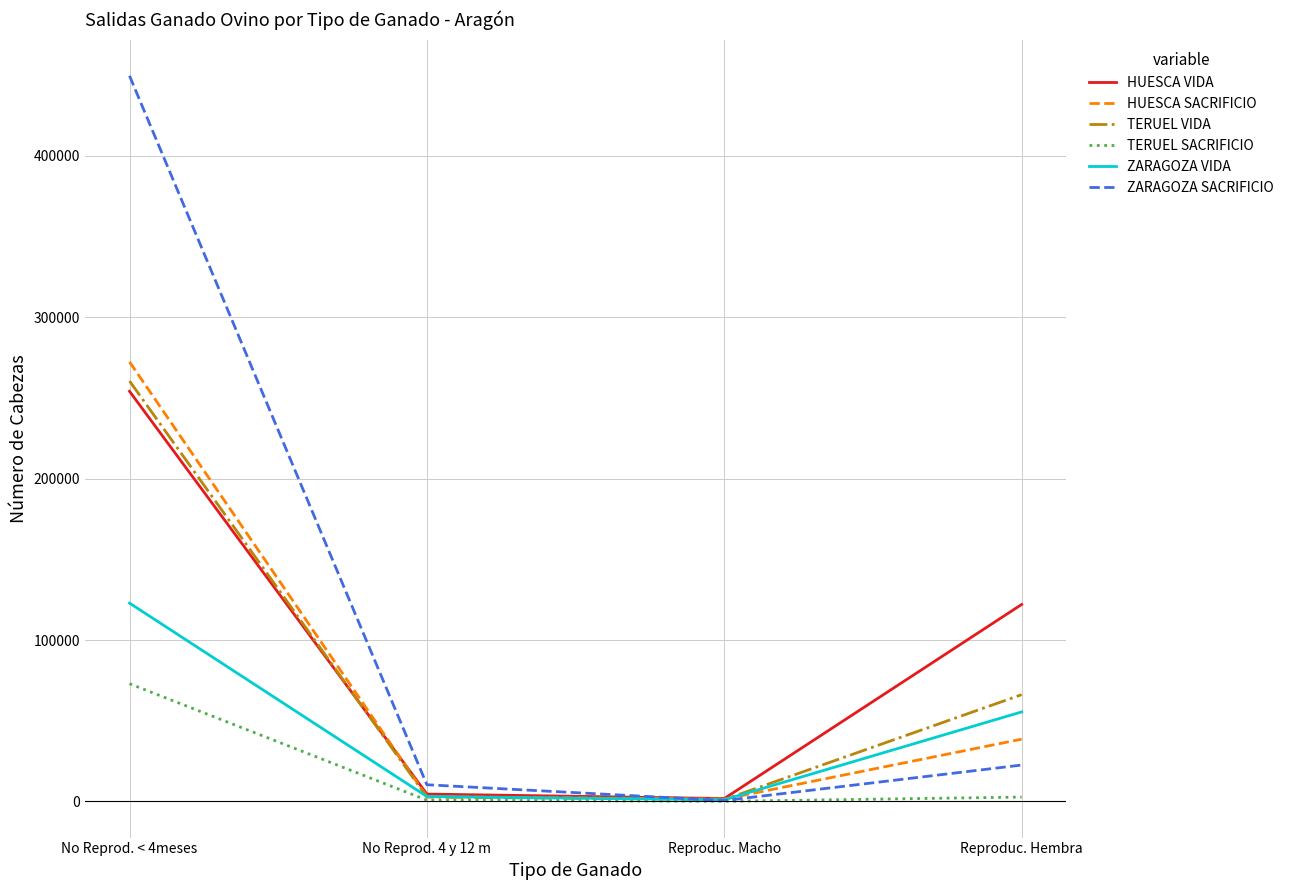

Which series ends up on top after the final intersection of ZARAGOZA SACRIFICIO and ZARAGOZA VIDA?

ZARAGOZA VIDA